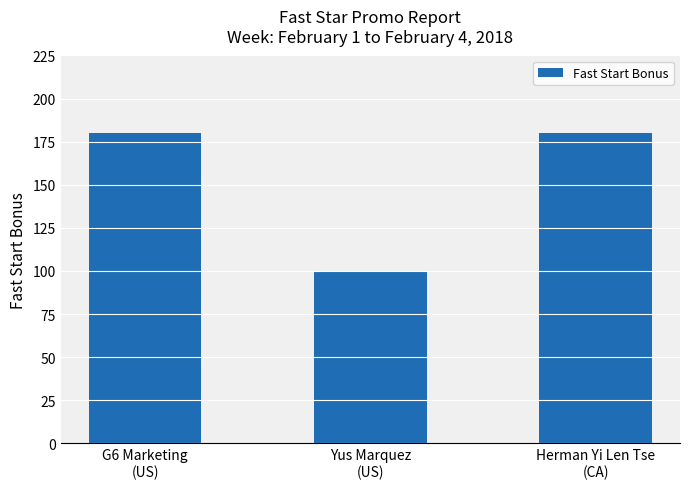

What is the greatest value displayed?

180